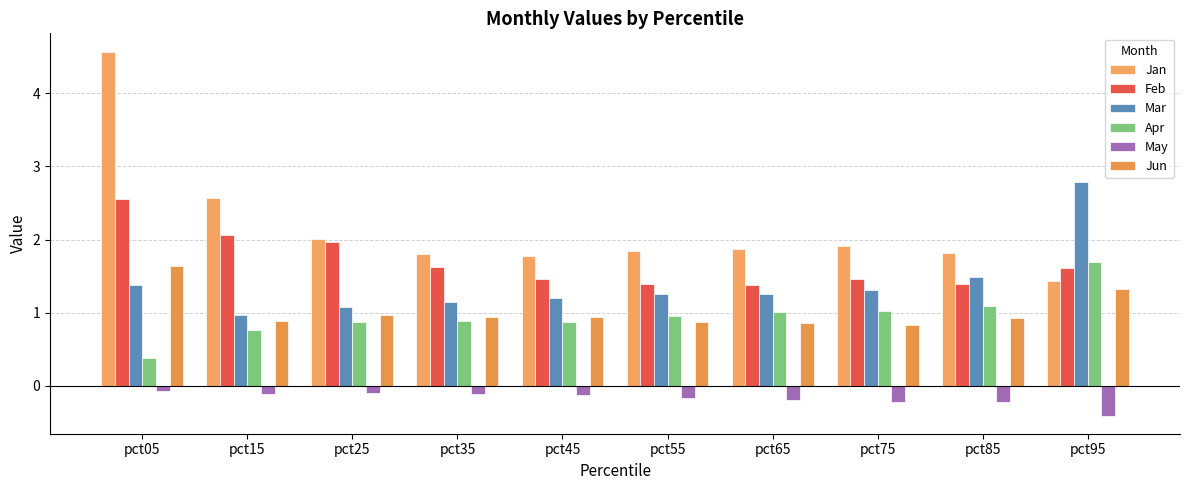

Which series has the widest spread of values?

Jan